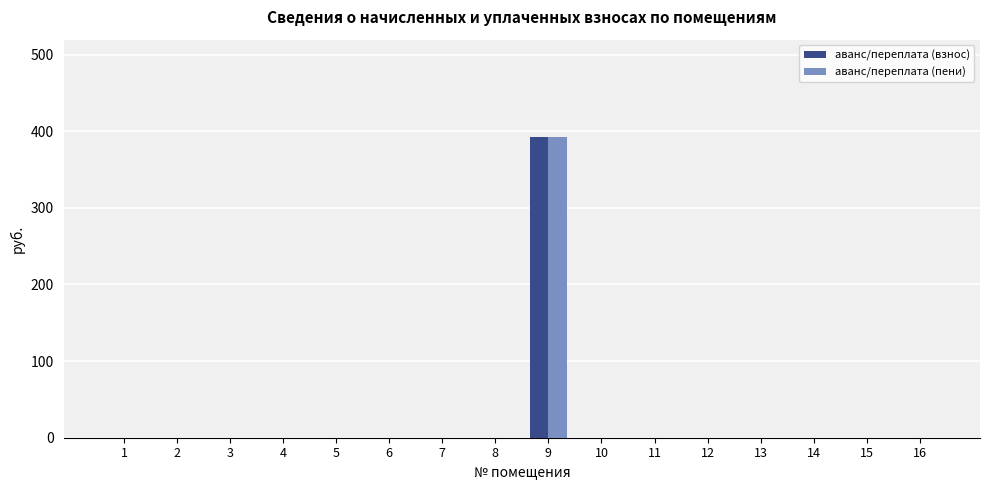

What is the sum of all аванс/переплата (пени) values?

391.9